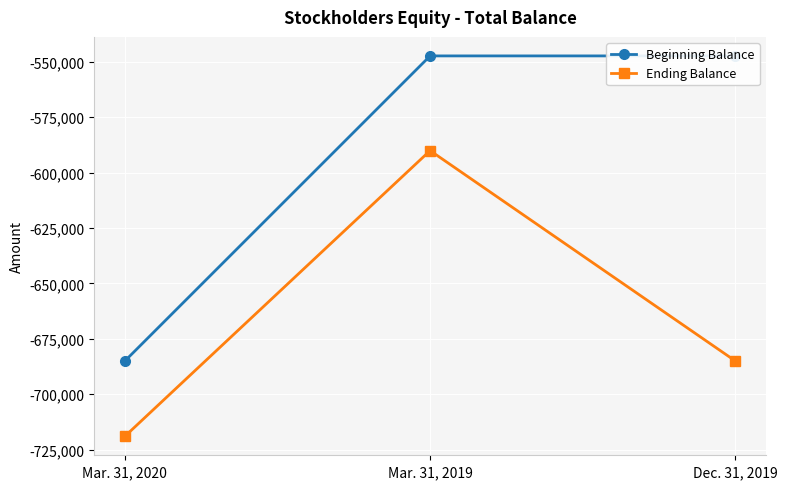

Reading left to right, extract all data points from this chart.

Beginning Balance: -685016	-547366	-547366
Ending Balance: -718999	-590101	-685016